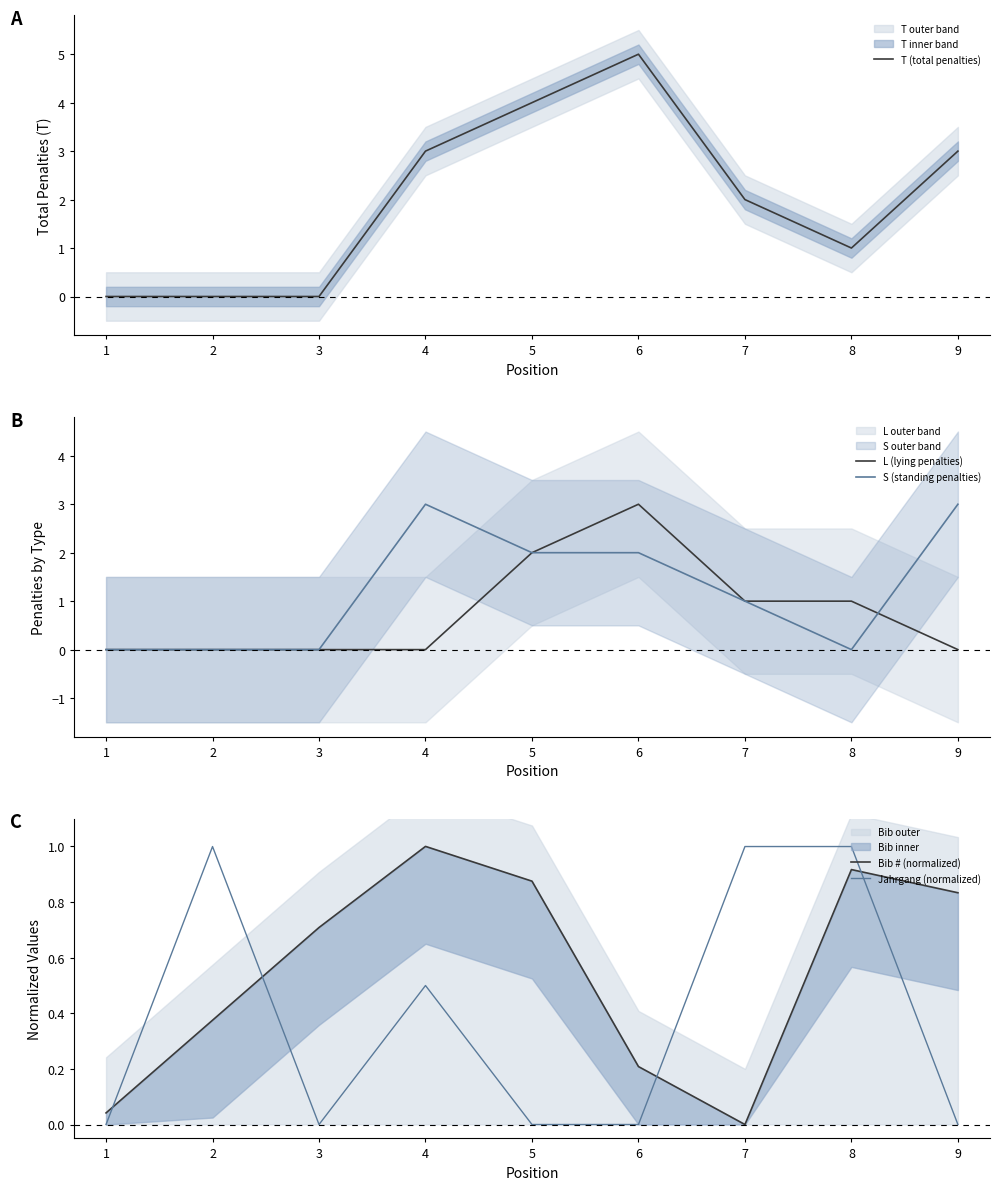

Between 5 and 6, which is larger?

6